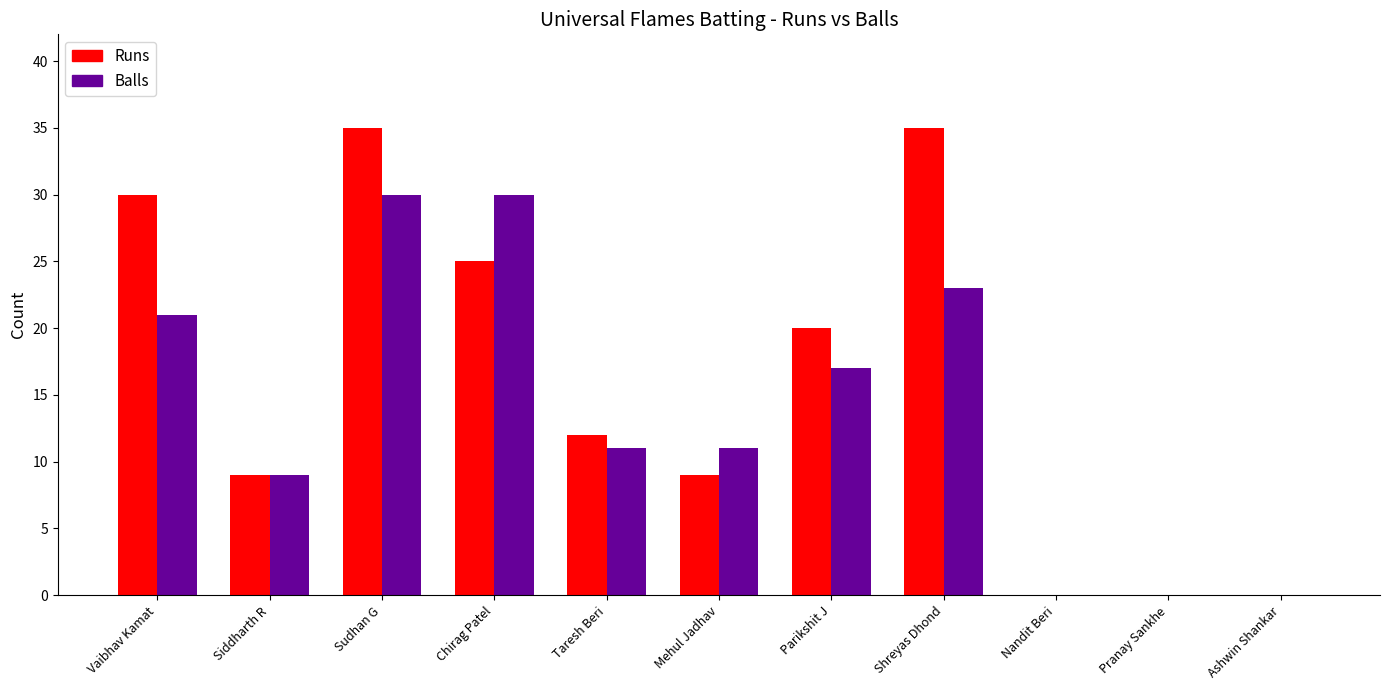

What is the sum of all Runs values?

175